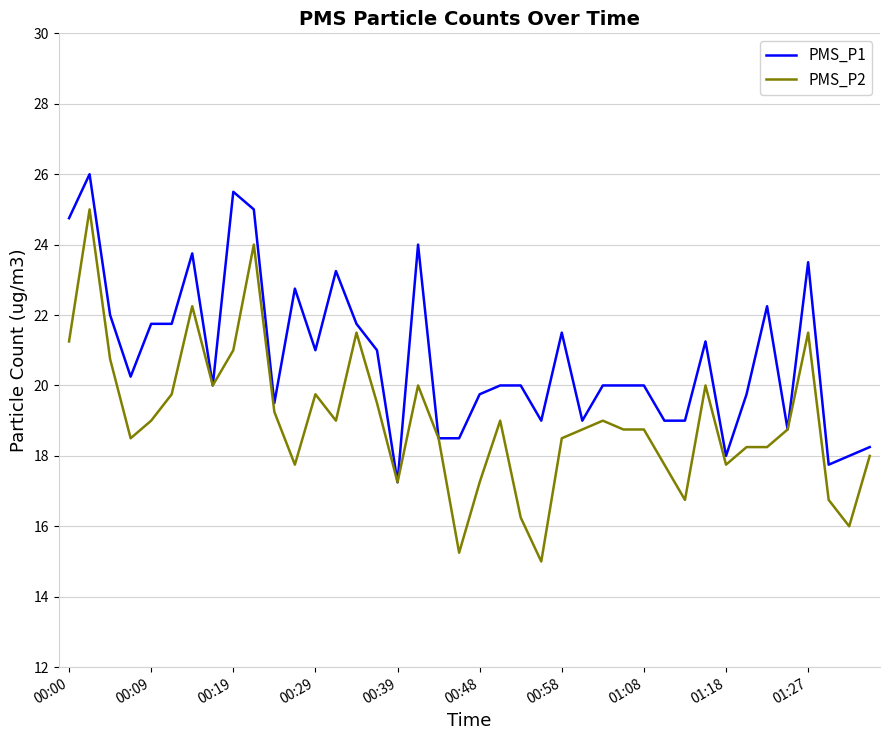

Which series has the largest range (max minus min)?

PMS_P2